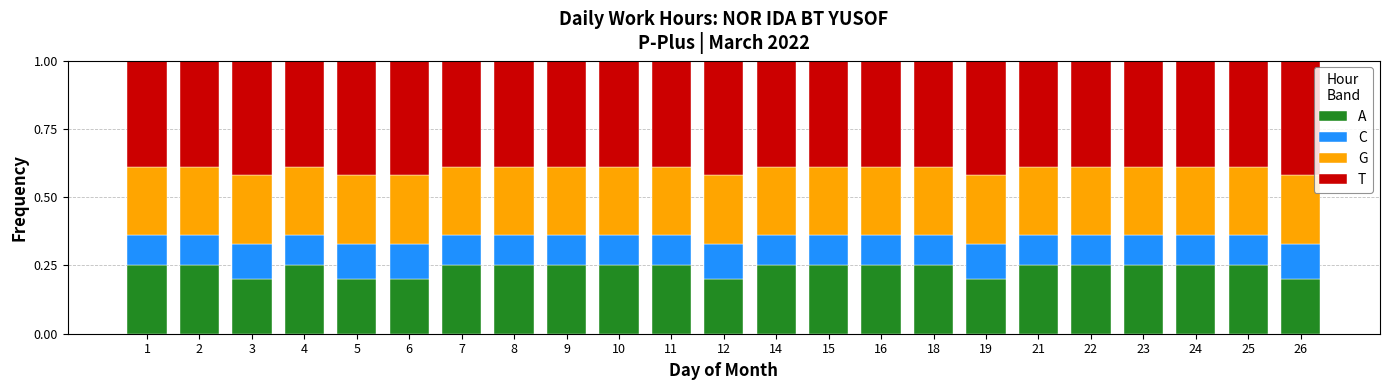

How many series are shown in this chart?

4